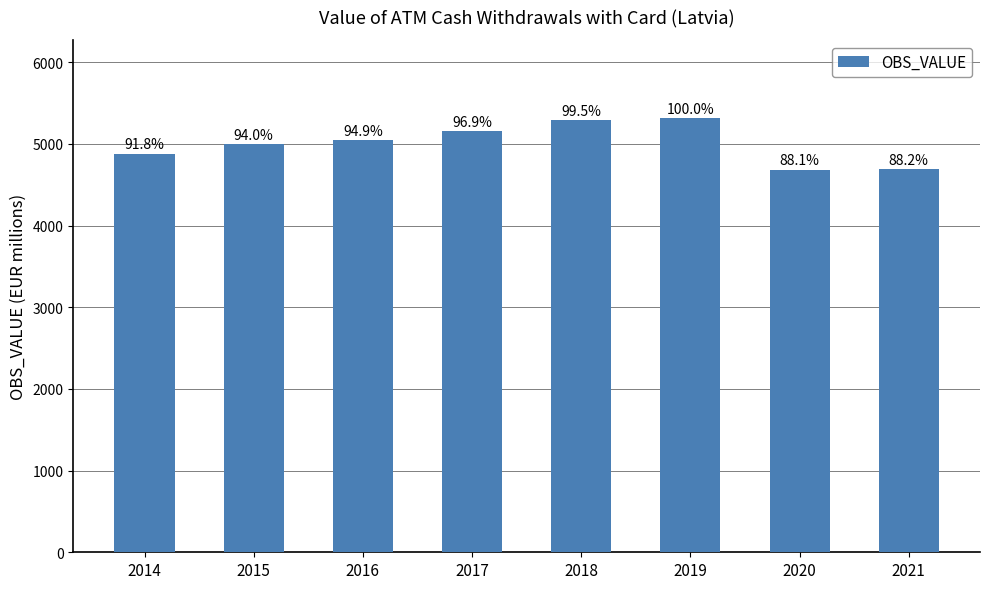

Does the chart contain any negative values?

No